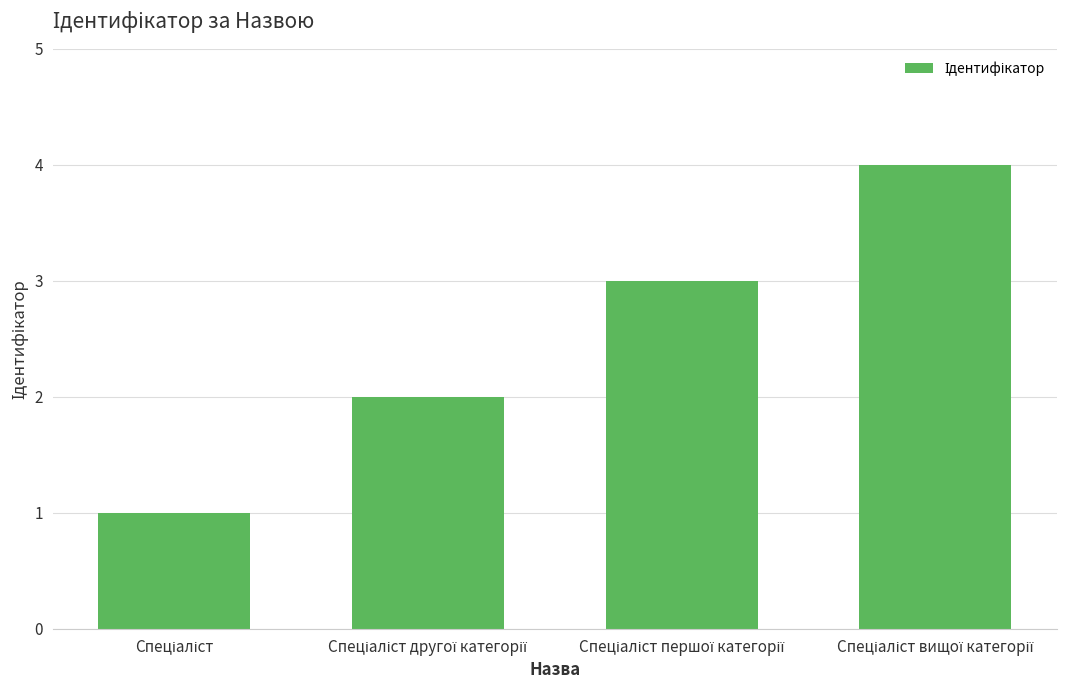

What is the difference between the maximum and minimum values?

3